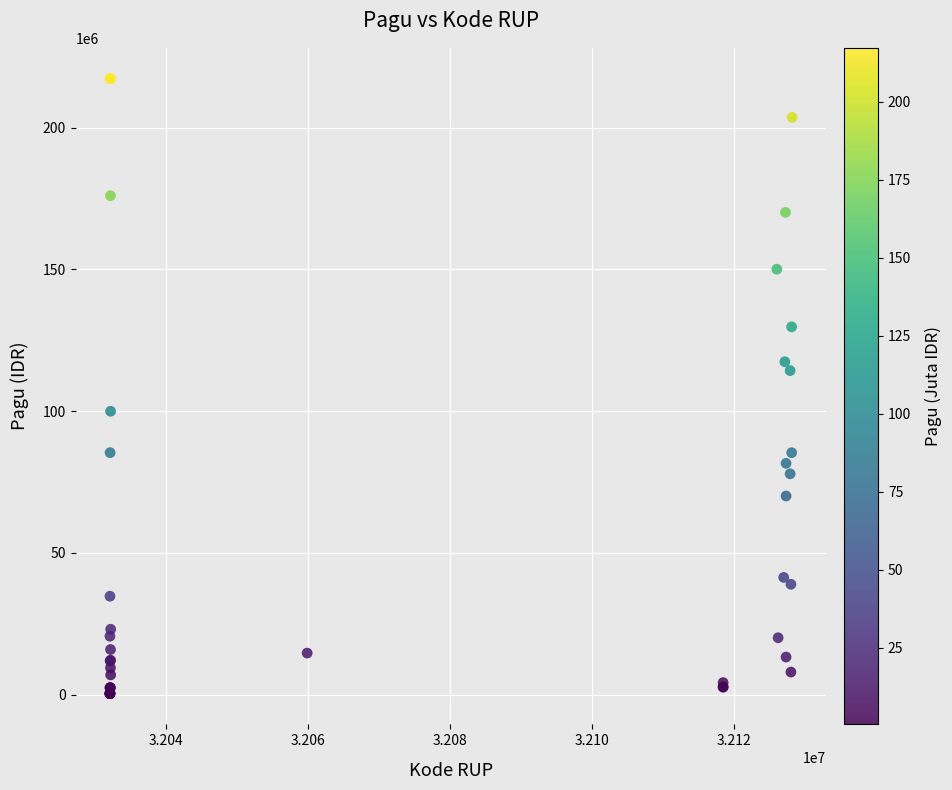

What Y value in the scatter plot is closest to 108830000?

114296000